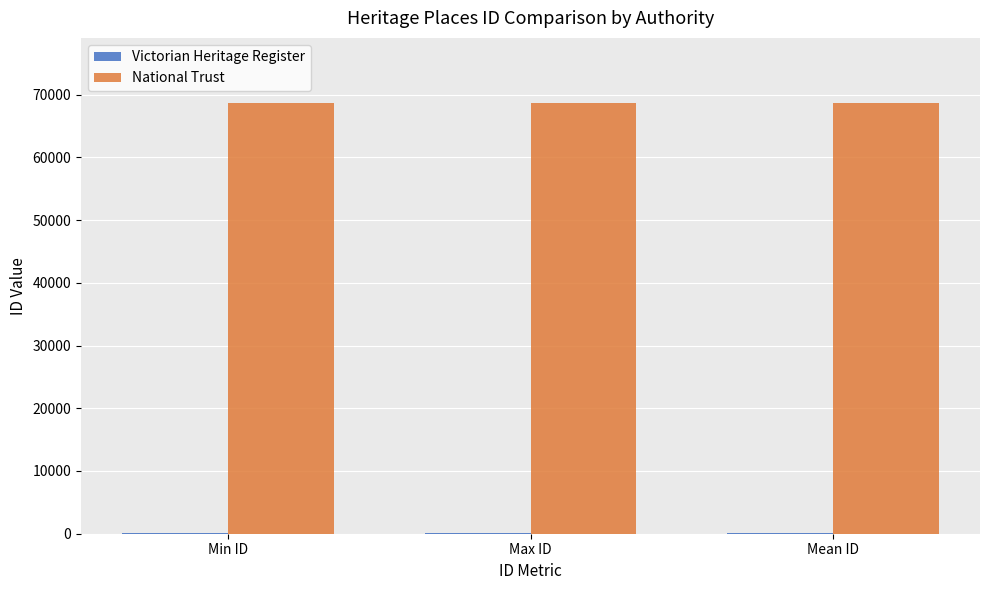

How many distinct data groups are displayed?

2